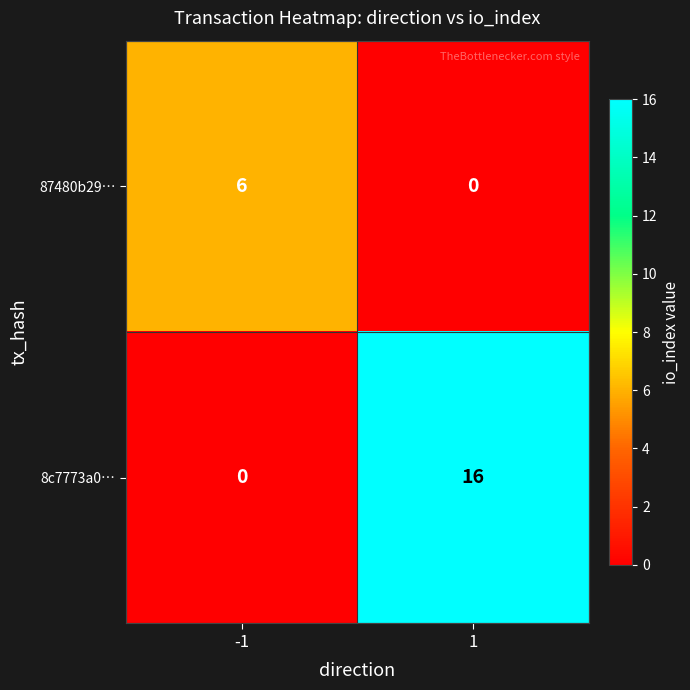

What is the total value across all series at 1?

16